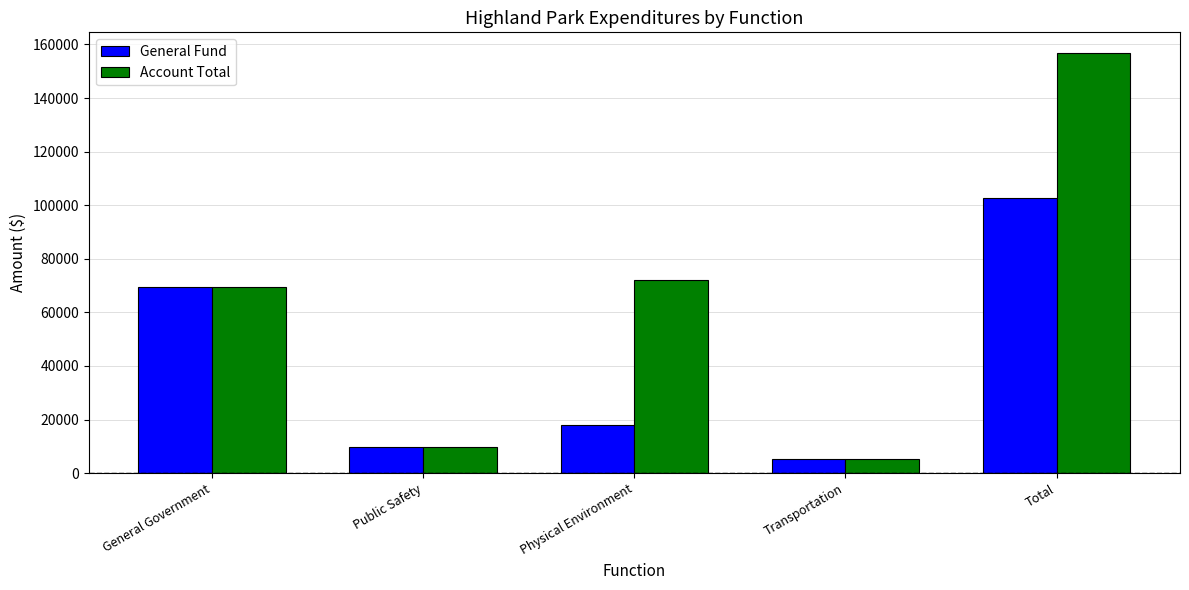

What is the sum of the General Fund values at Total and Transportation?

107793